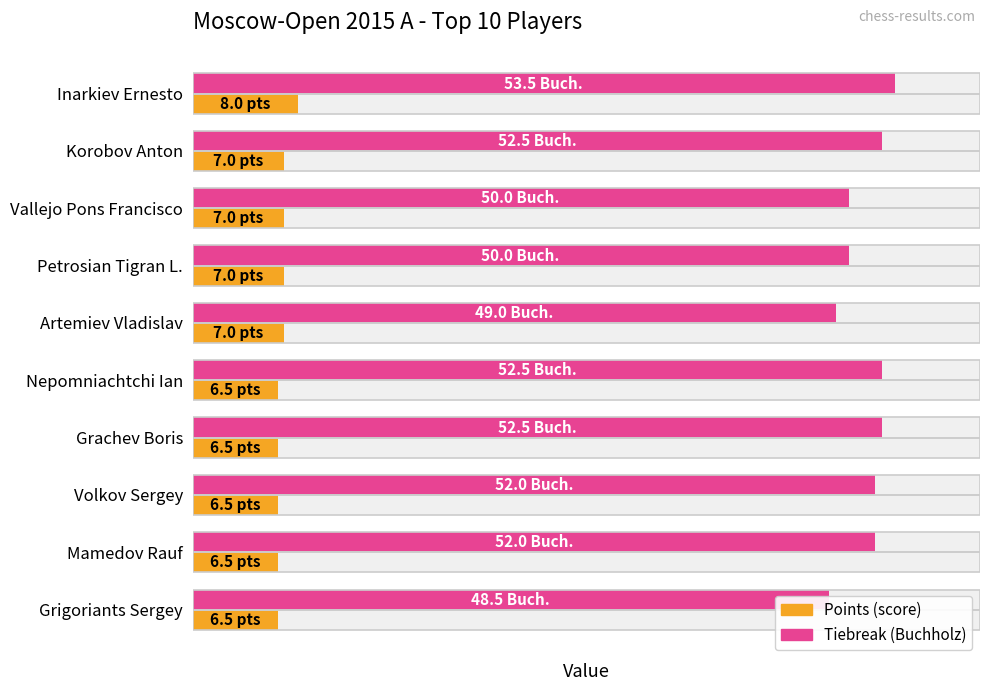

Rank the series at Inarkiev Ernesto from lowest to highest value.

Points (score), Tiebreak (Buchholz)